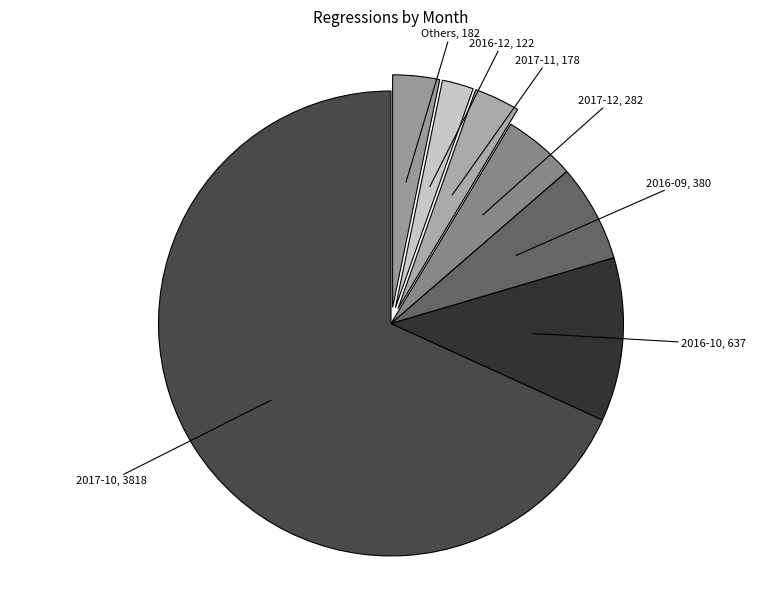

Count the number of slices in the pie.

7